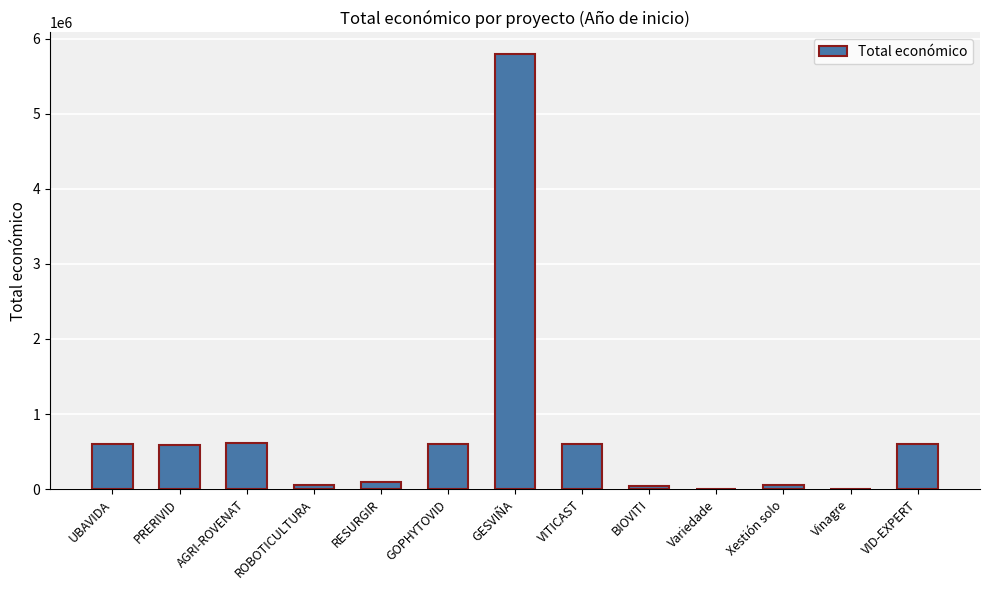

Which has a higher value, UBAVIDA or ROBOTICULTURA?

UBAVIDA